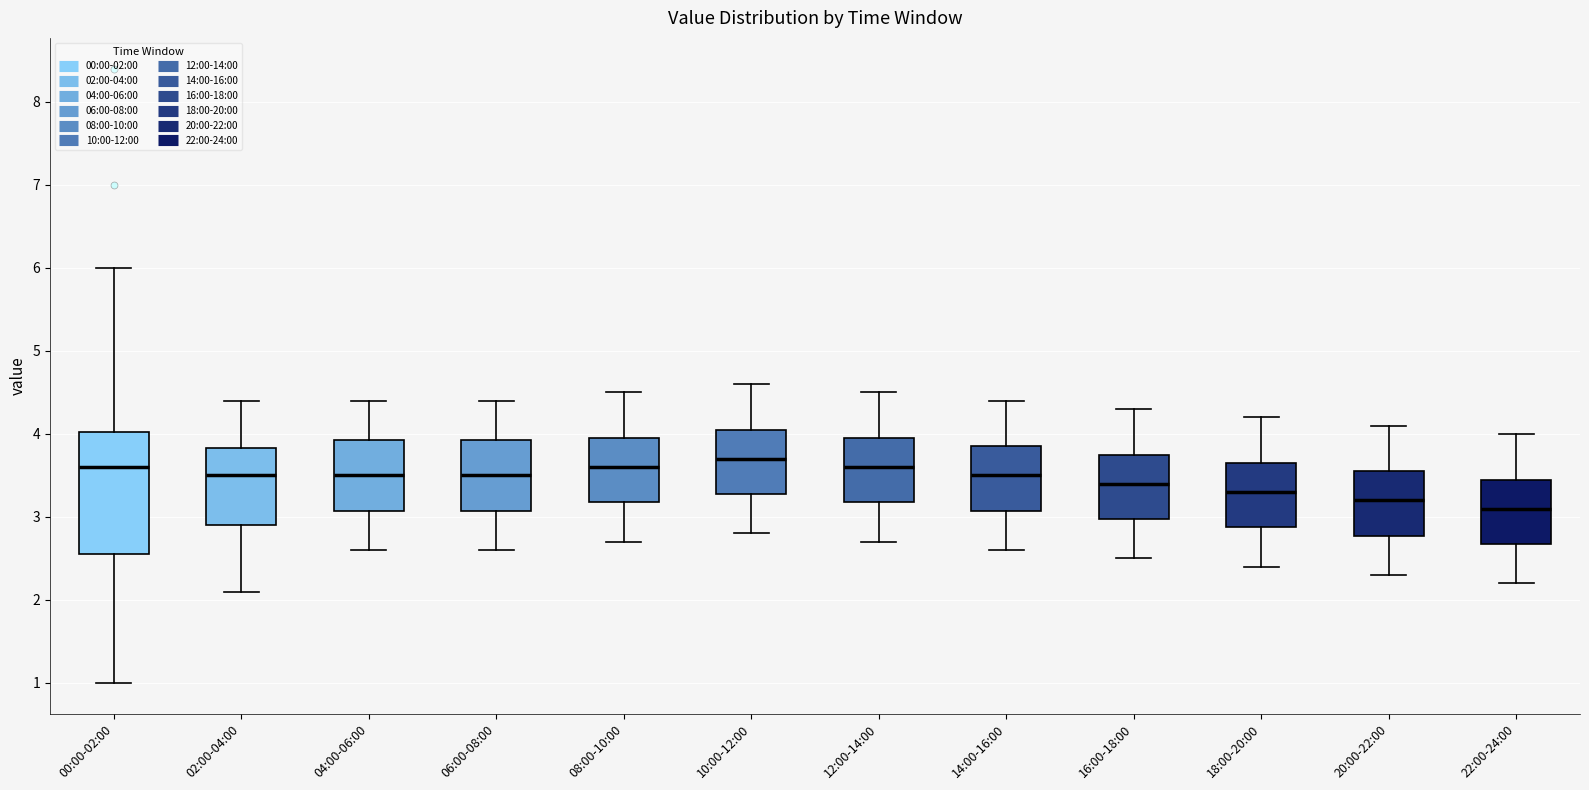

Reading left to right, transcribe this box plot: for each box, give where its median line is, the range the box spans, and where its two whiskers end, as read against the y-axis. The values are not printed on the chart, so give them approximately, as read against the axis.

00:00-02:00: median 3.6, box 2.6 to 4.0, whiskers 1.0 to 6.0
02:00-04:00: median 3.5, box 2.9 to 3.8, whiskers 2.1 to 4.4
04:00-06:00: median 3.5, box 3.1 to 3.9, whiskers 2.6 to 4.4
06:00-08:00: median 3.5, box 3.1 to 3.9, whiskers 2.6 to 4.4
08:00-10:00: median 3.6, box 3.2 to 4.0, whiskers 2.7 to 4.5
10:00-12:00: median 3.7, box 3.3 to 4.1, whiskers 2.8 to 4.6
12:00-14:00: median 3.6, box 3.2 to 4.0, whiskers 2.7 to 4.5
14:00-16:00: median 3.5, box 3.1 to 3.9, whiskers 2.6 to 4.4
16:00-18:00: median 3.4, box 3.0 to 3.8, whiskers 2.5 to 4.3
18:00-20:00: median 3.3, box 2.9 to 3.7, whiskers 2.4 to 4.2
20:00-22:00: median 3.2, box 2.8 to 3.6, whiskers 2.3 to 4.1
22:00-24:00: median 3.1, box 2.7 to 3.5, whiskers 2.2 to 4.0